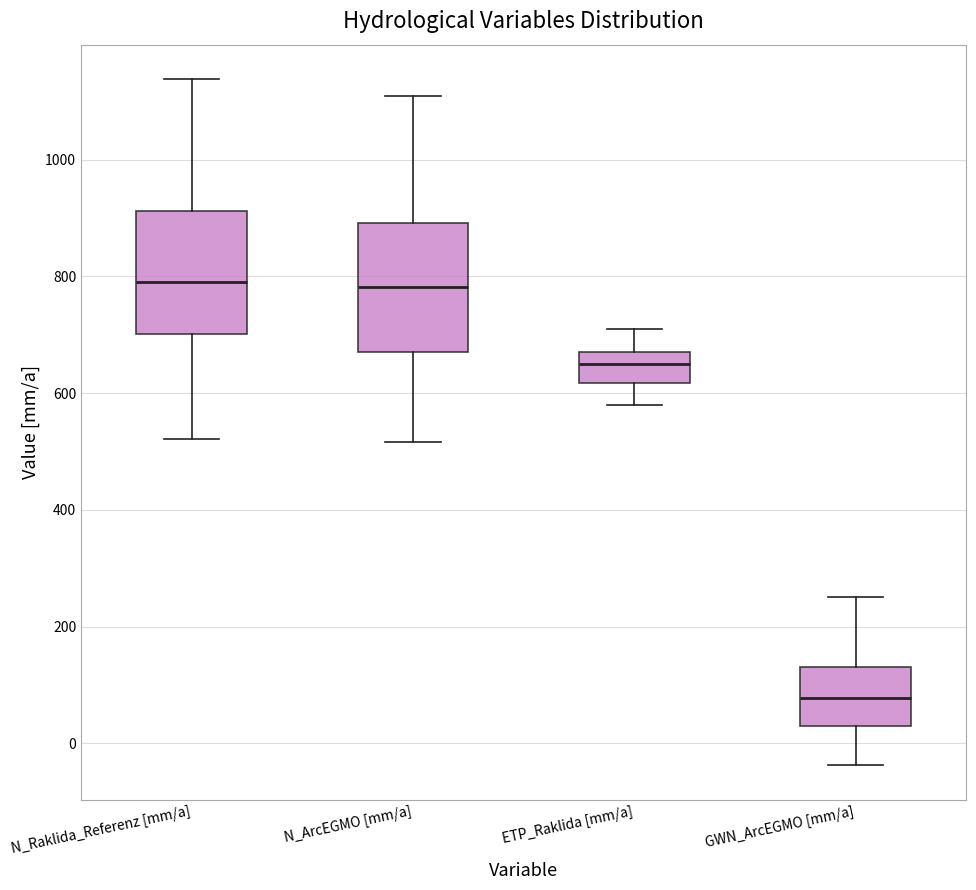

Reading left to right, transcribe this box plot: for each box, give where its median line is, the range the box spans, and where its two whiskers end, as read against the y-axis. The values are not printed on the chart, so give them approximately, as read against the axis.

N_Raklida_Referenz [mm/a]: median 800, box 700 to 920, whiskers 520 to 1140
N_ArcEGMO [mm/a]: median 780, box 680 to 900, whiskers 520 to 1100
ETP_Raklida [mm/a]: median 660, box 620 to 680, whiskers 580 to 720
GWN_ArcEGMO [mm/a]: median 80, box 20 to 140, whiskers -40 to 260